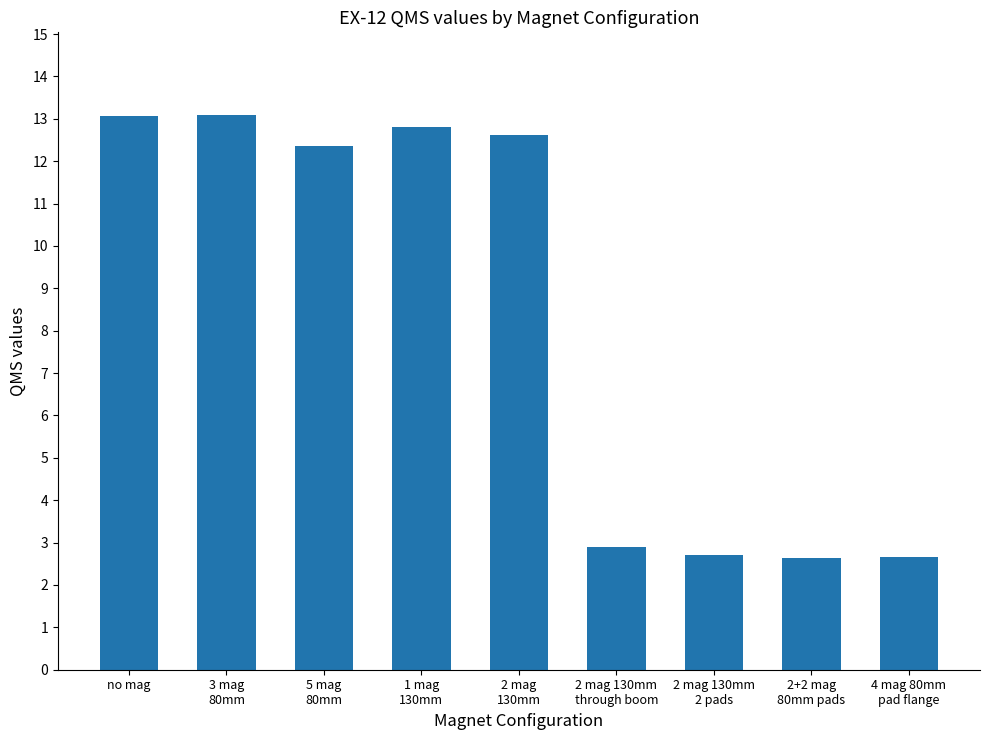

True or false: the data shows 20.7 at 3 mag
80mm.

False